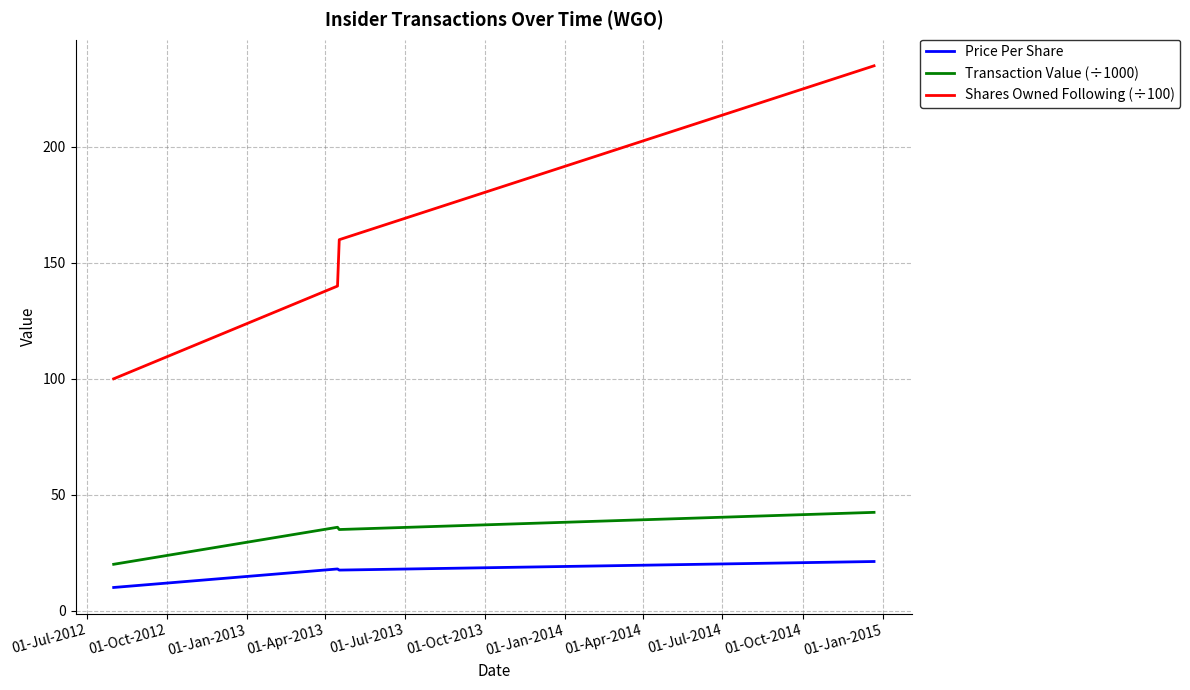

What is the maximum value for Shares Owned Following (÷100)?

235.0